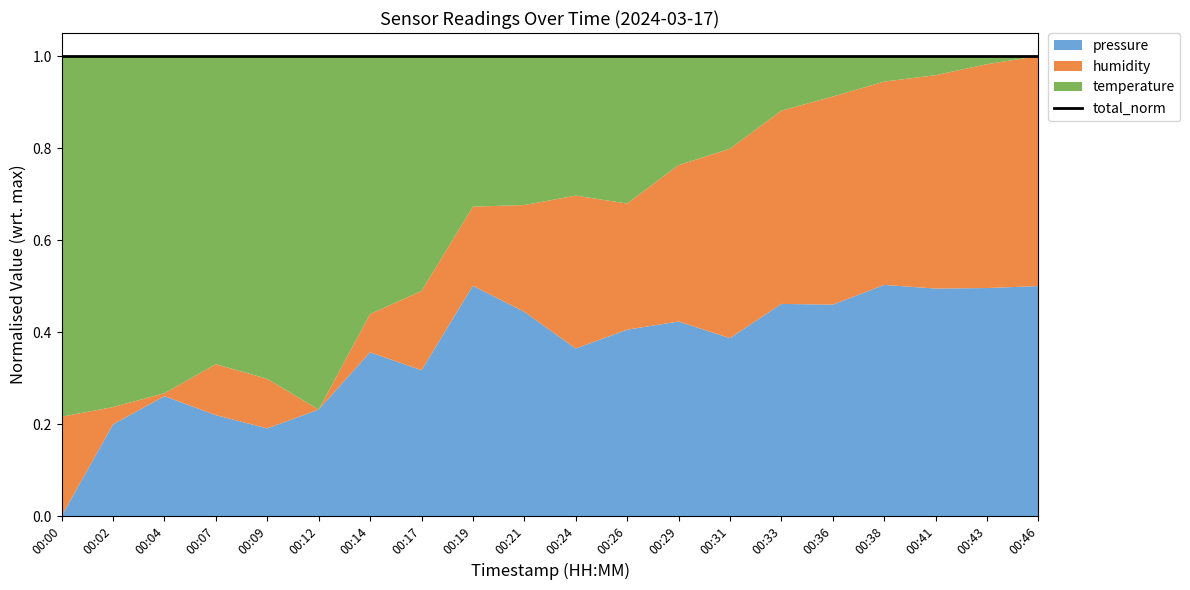

True or false: pressure_norm and temperature intersect in this chart.

False